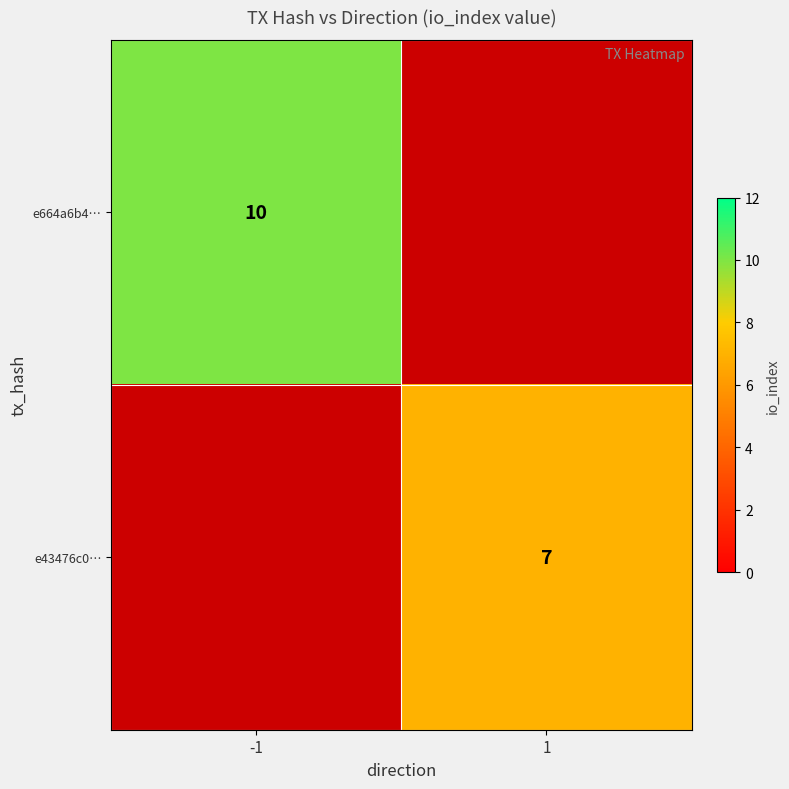

The e664a6b4… series shows 3 at -1. True or false?

False